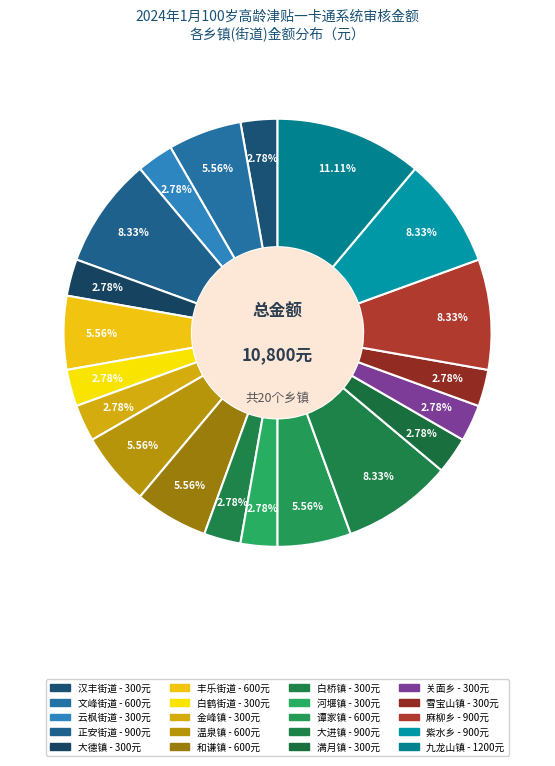

Do 丰乐街道 and 云枫街道 together represent more than half of the pie?

No